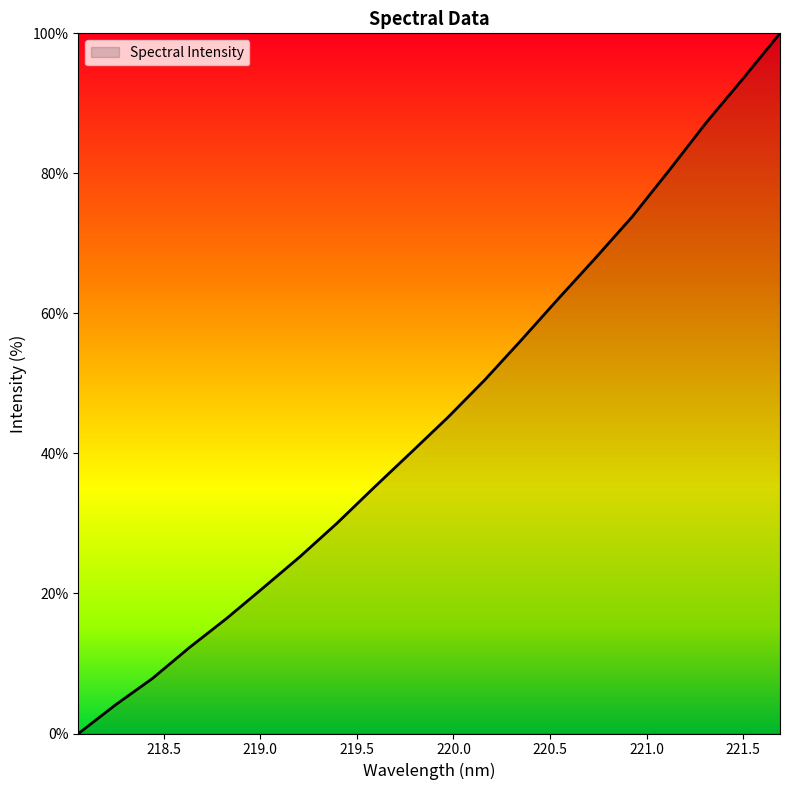

What is the difference between the maximum and minimum values?

100.0